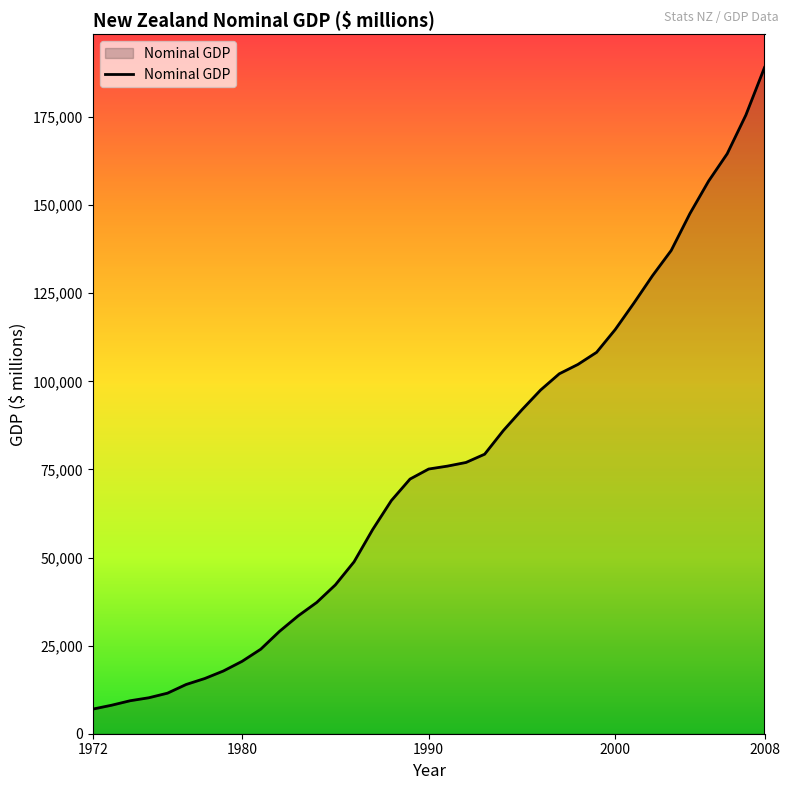

What is the minimum value shown in the chart?

6990